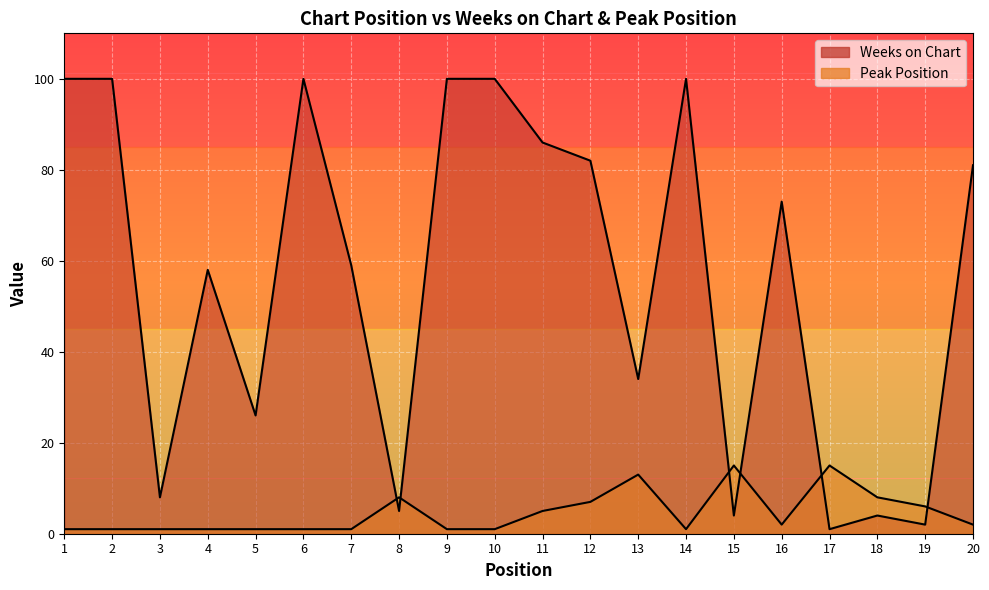

How many lines are shown in the chart?

2